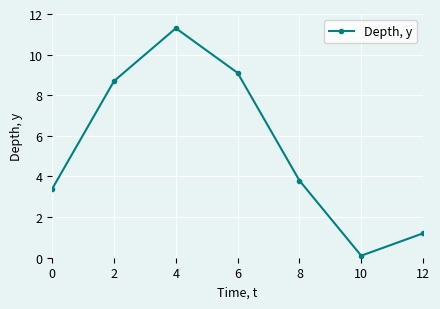

How many interior local peaks (higher than both neighbors) does the data have?

1